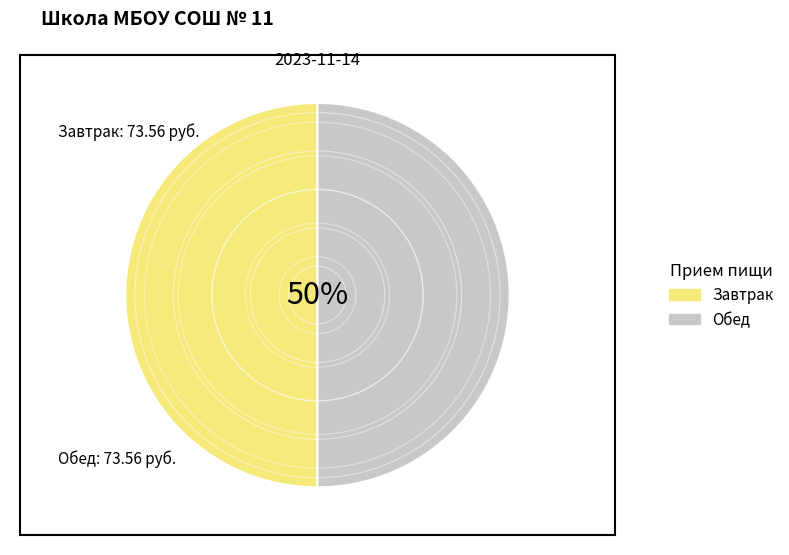

Is it true that Обед is 50% of the pie?

True